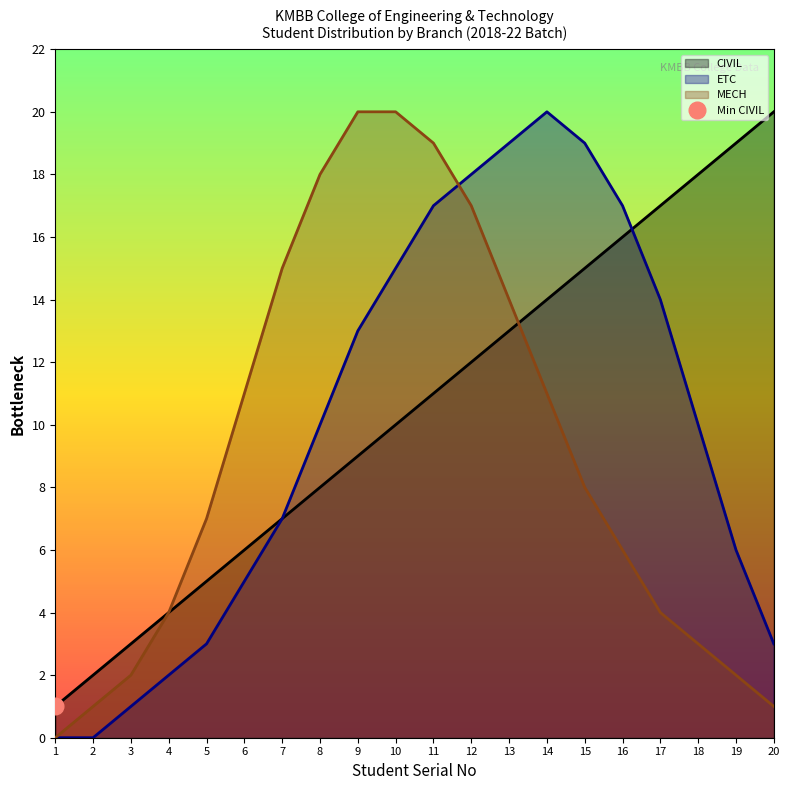

How many lines are shown in the chart?

3